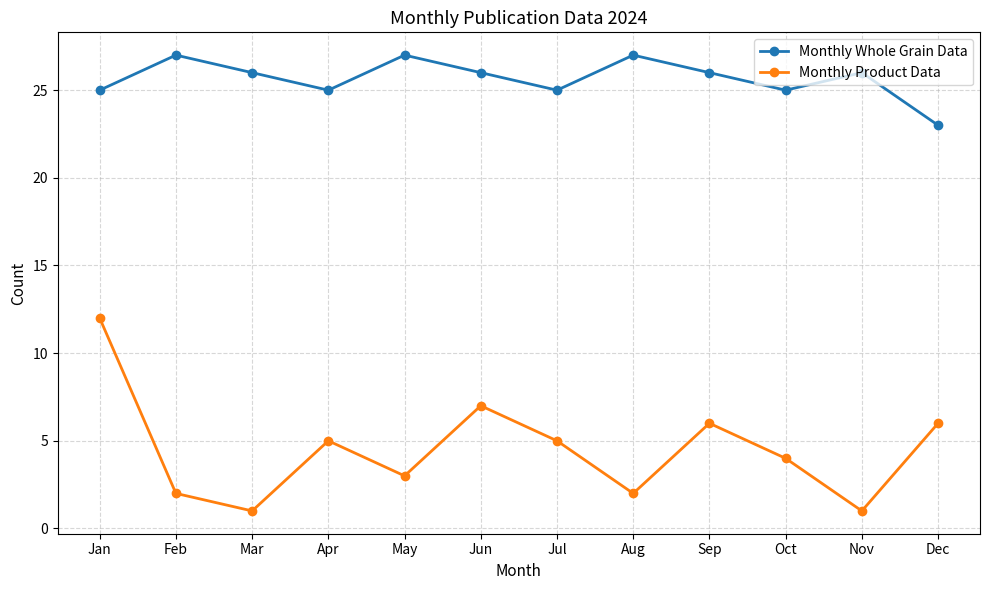

The Monthly Product Data series shows 5 at Jul. True or false?

True